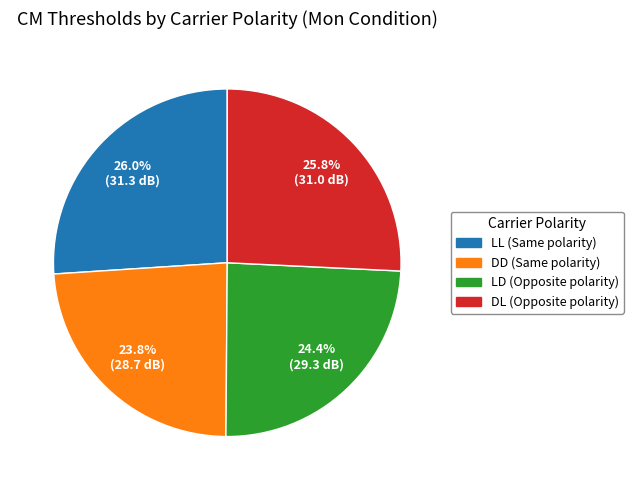

How many segments does this pie chart have?

4